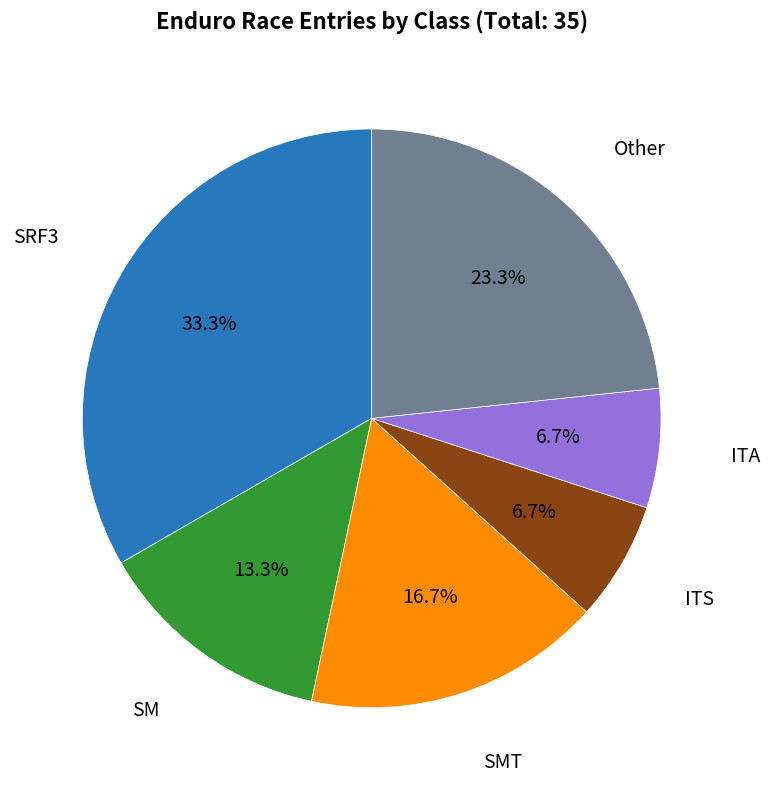

Does any single category account for the majority?

No